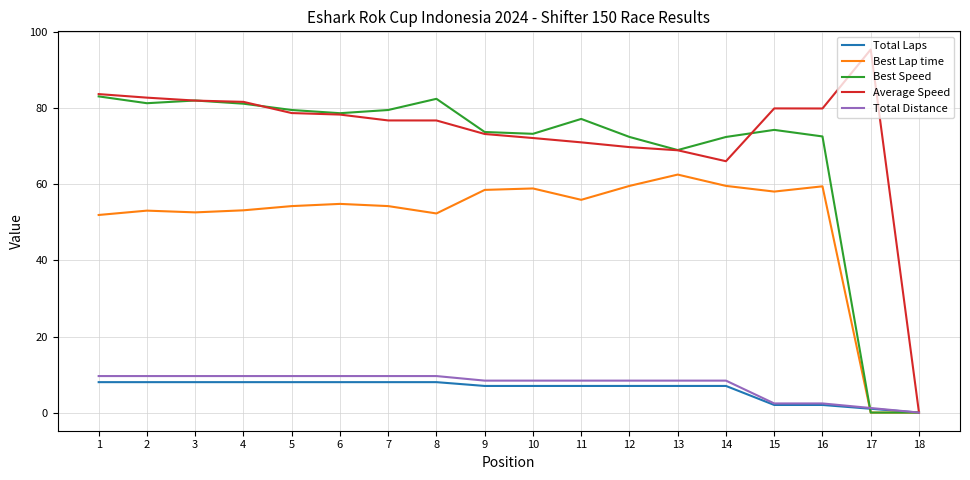

Does the chart have visible grid lines?

Yes